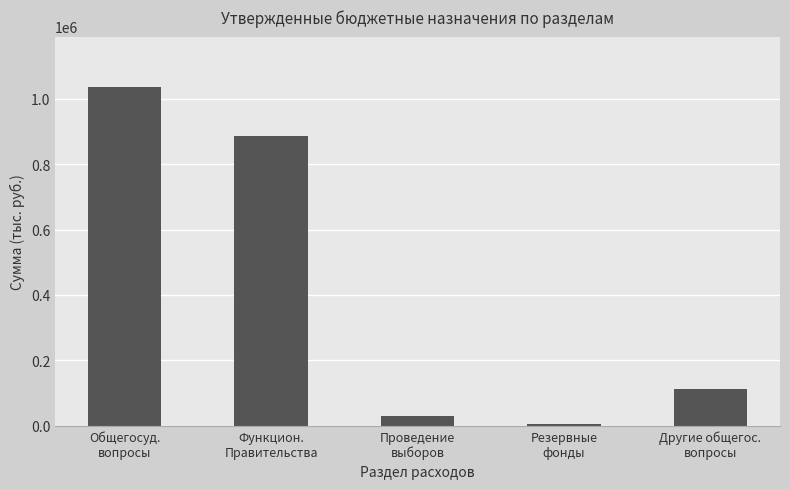

What is the value of the 2nd bar from the left?

886923.1